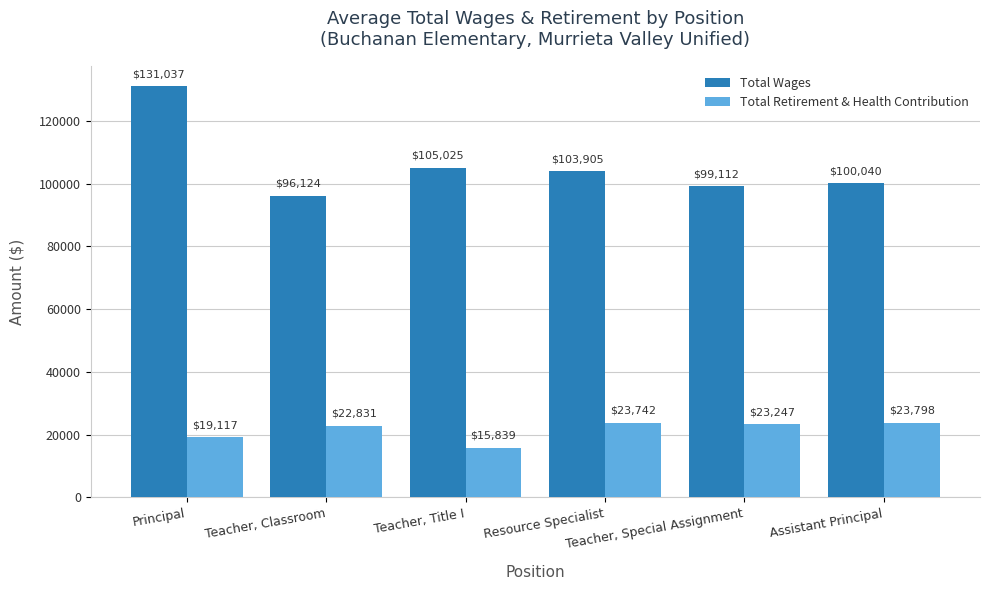

At Principal, list the series in order from largest to smallest.

Total Wages, Total Retirement & Health Contribution